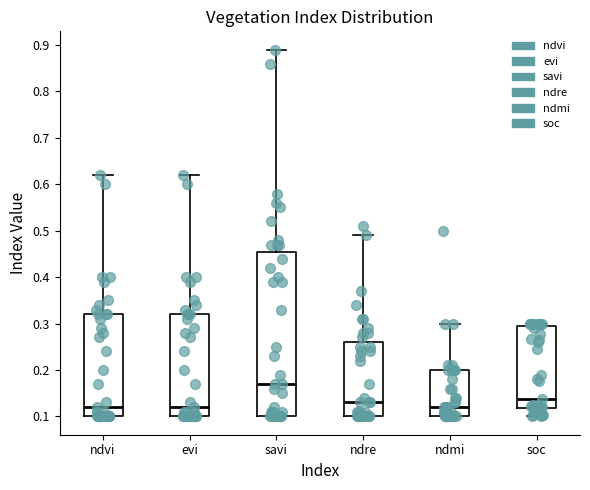

Reading left to right, read every box against the y-axis: the position of its median line, the range the box covers, and the ends of its whiskers. The values are not printed on the chart, so give them approximately, as read against the axis.

ndvi: median 0.12, box 0.10 to 0.32, whiskers 0.10 to 0.62
evi: median 0.12, box 0.10 to 0.32, whiskers 0.10 to 0.62
savi: median 0.17, box 0.10 to 0.46, whiskers 0.10 to 0.89
ndre: median 0.13, box 0.10 to 0.26, whiskers 0.10 to 0.49
ndmi: median 0.12, box 0.10 to 0.20, whiskers 0.10 to 0.30
soc: median 0.14, box 0.12 to 0.29, whiskers 0.10 to 0.30